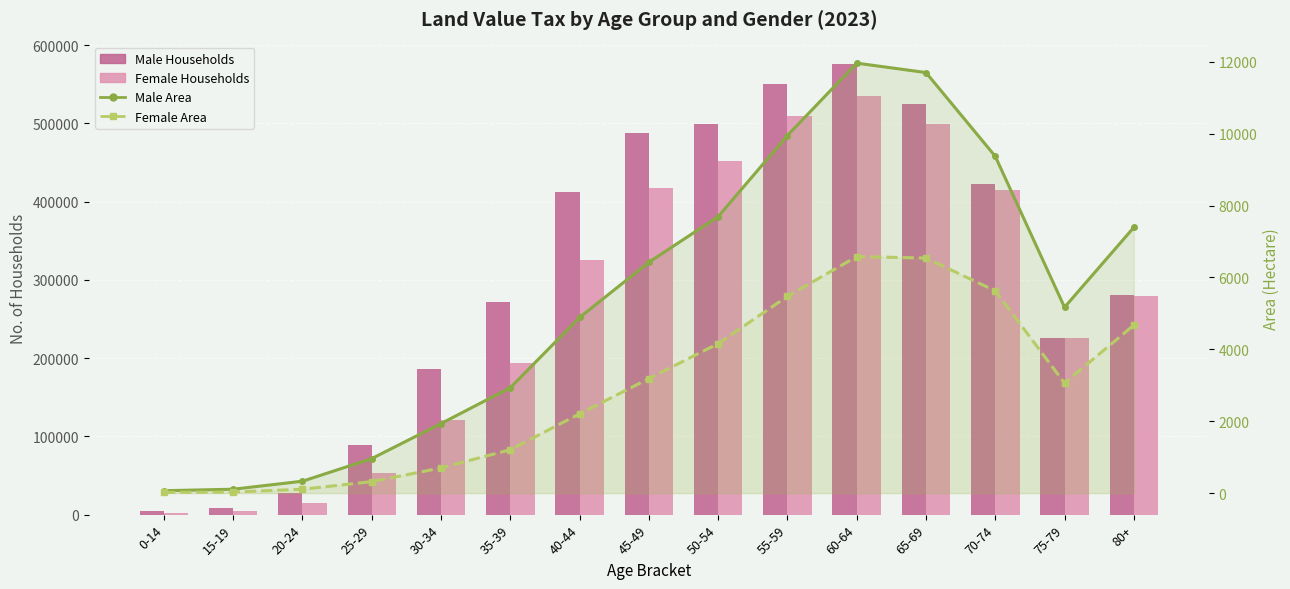

At which label does Female Households reach its peak?

60-64